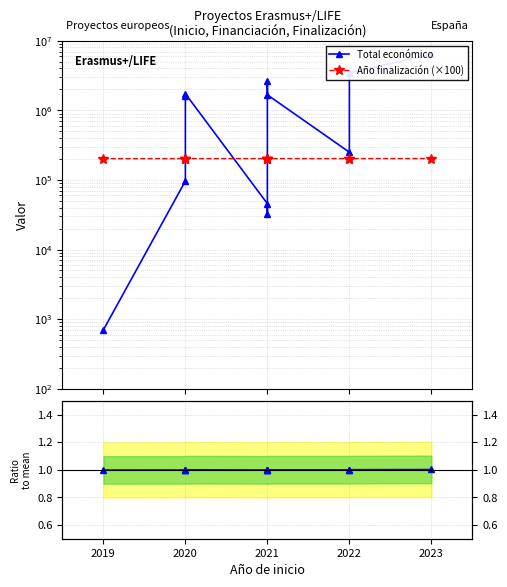

List the series in order of their peak value, lowest first.

Ratio to mean, Año finalización (×100), Total económico